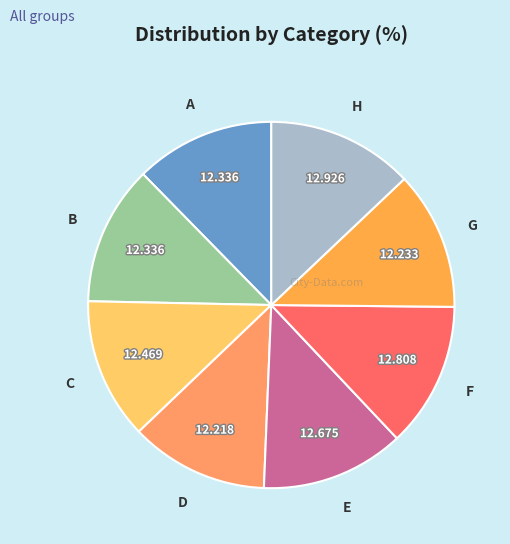

Do G and A together represent more than half of the pie?

No